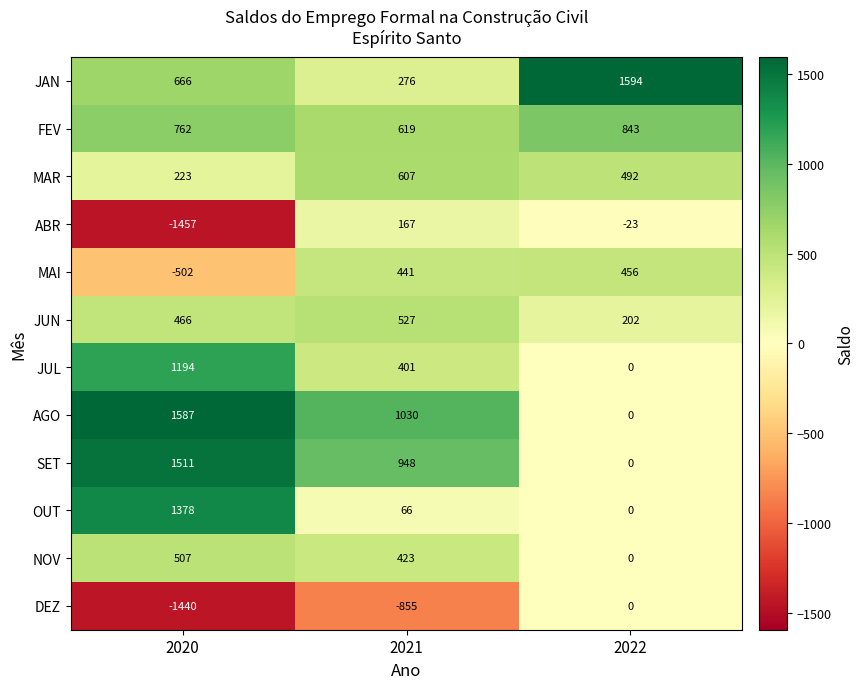

The JUL series shows 1194 at 2020. True or false?

True